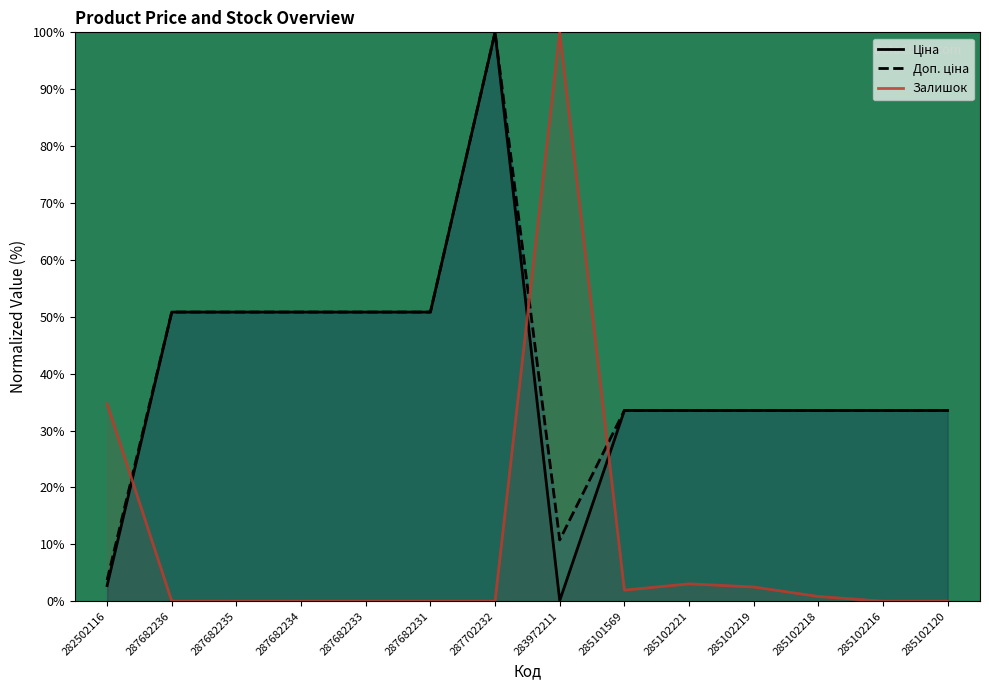

Where does the Ціна series first go above 33?

287682236